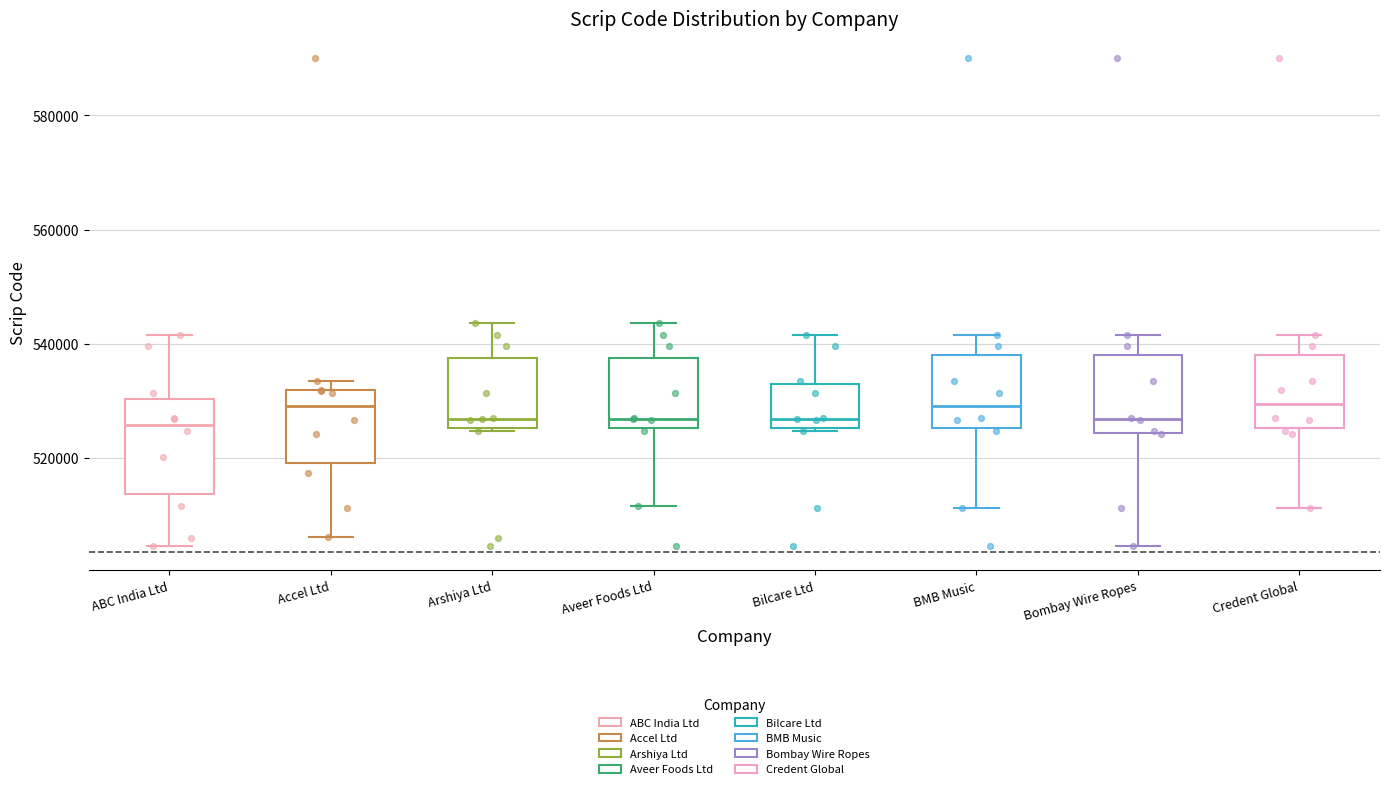

Where is the lower edge of the box for Aveer Foods Ltd on the y-axis? The values are not printed on the chart, so give them approximately, as read against the axis.

526000